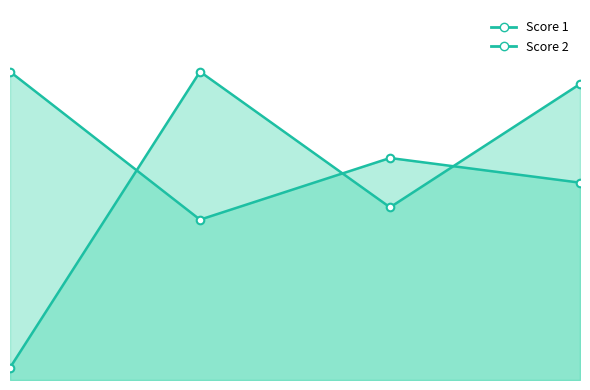

What is the total value across all series at 1?

26